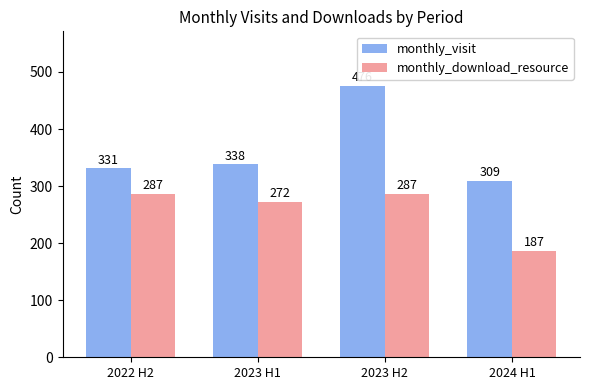

At which label does monthly_download_resource reach its minimum?

2024 H1